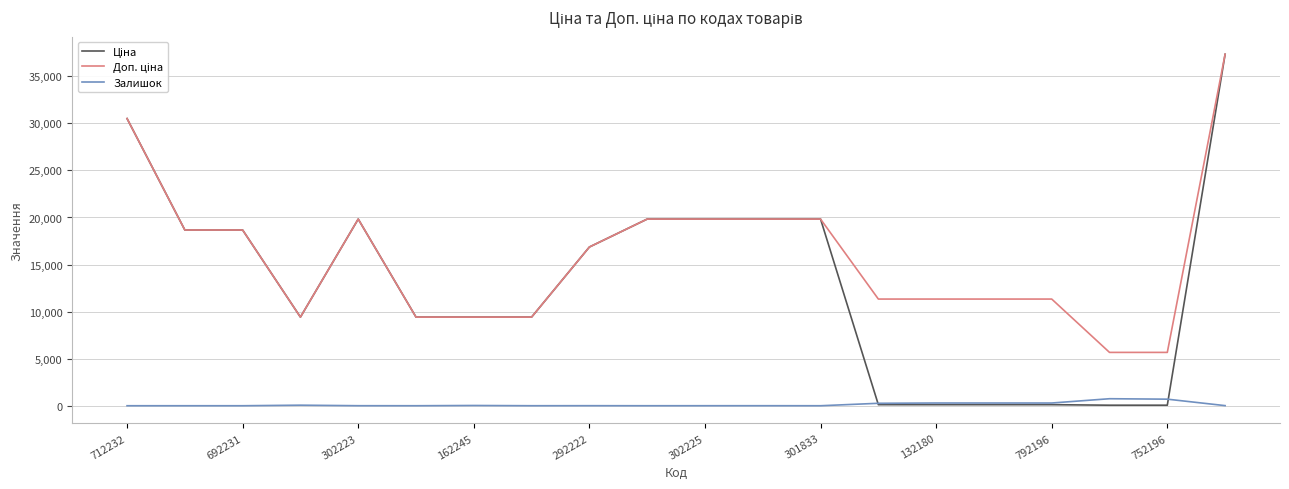

What is the maximum value shown in the chart?

37343.0